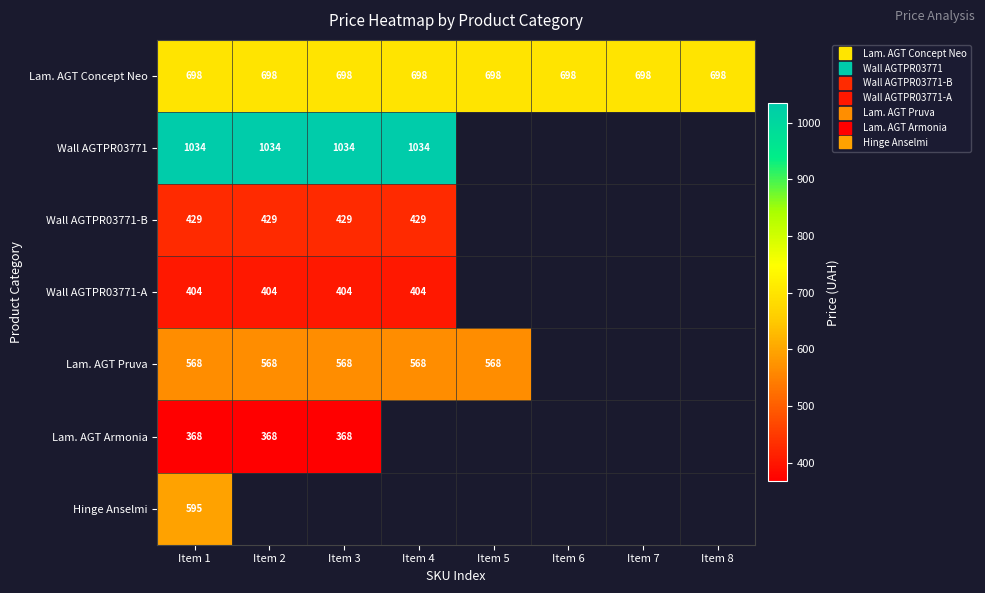

Rank the categories by Lam. AGT Concept Neo value from highest to lowest.

Item 1, Item 2, Item 3, Item 4, Item 5, Item 6, Item 7, Item 8